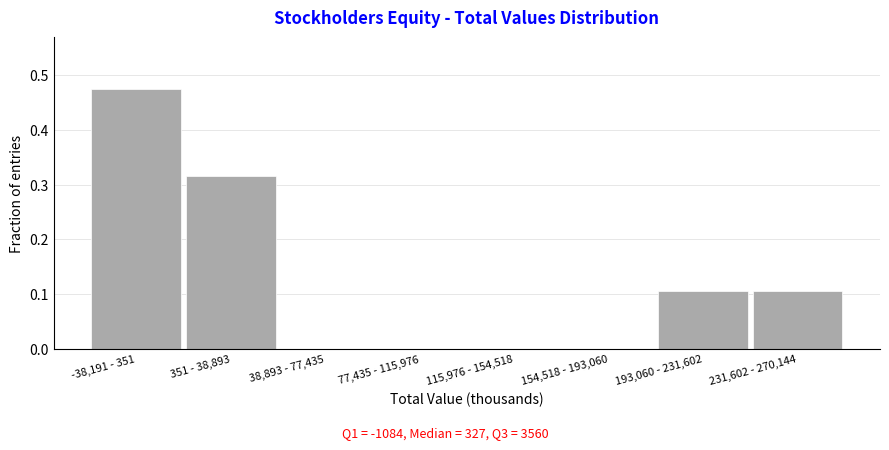

What is the sum of all values?

1.0